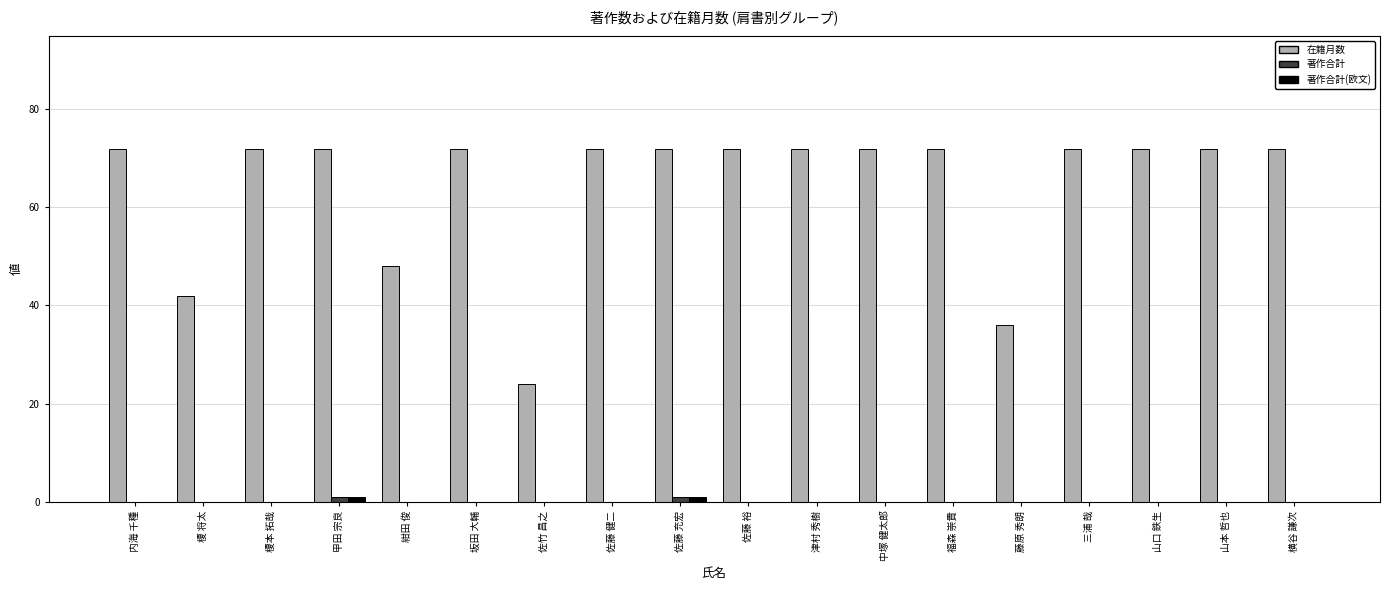

Which series has the largest total across all categories?

在籍月数